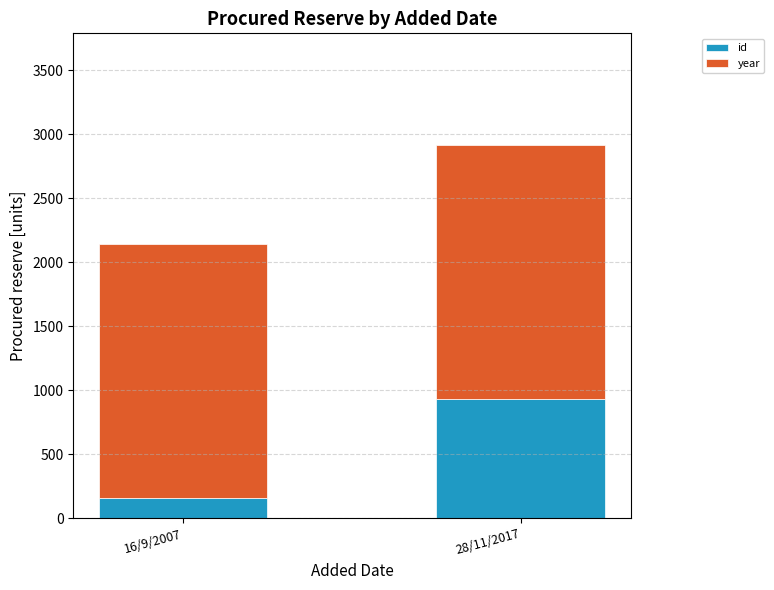

What is the difference between the maximum and minimum values in the id series?

773